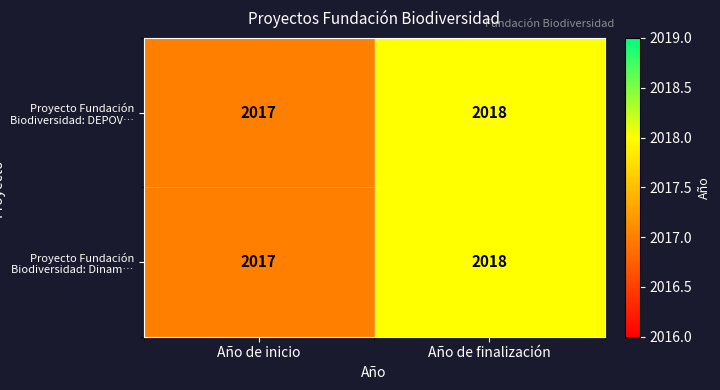

Rank the categories by Proyecto Fundación Biodiversidad: DEPOV… value from highest to lowest.

Año de finalización, Año de inicio